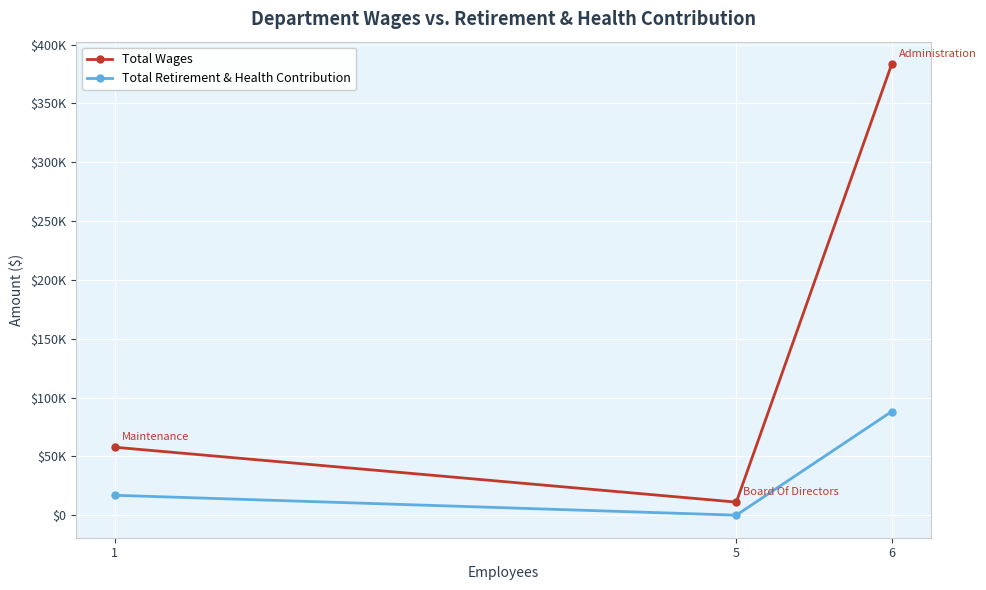

What is the greatest value displayed?

383298